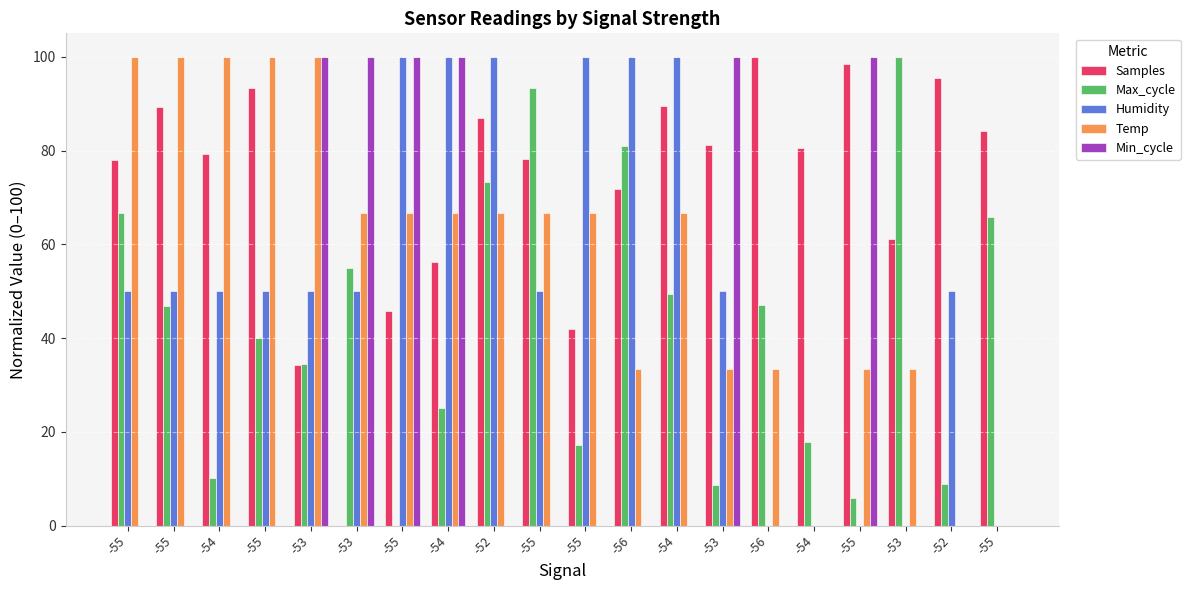

What is the total value across all series at -52?

326.9